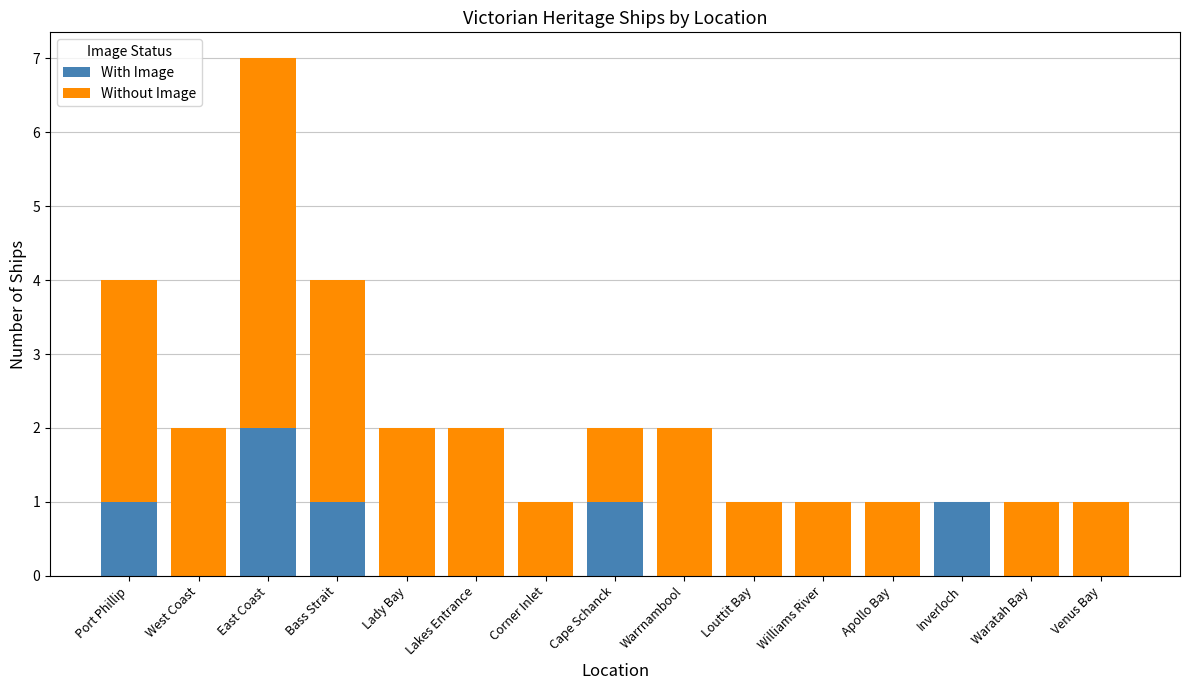

Does the chart contain stacked bars?

Yes